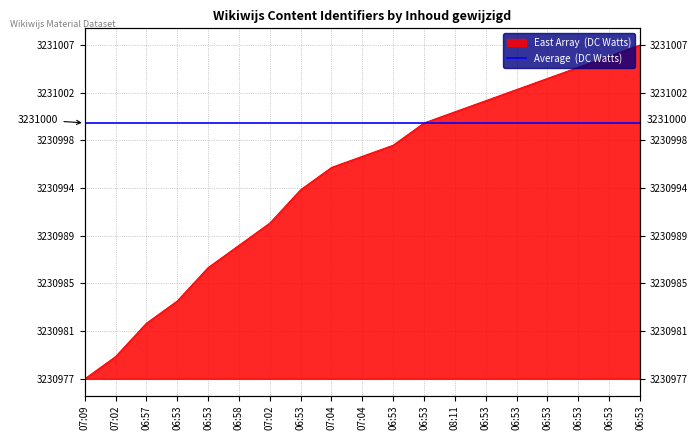

What is the difference between the maximum and second lowest values?

28